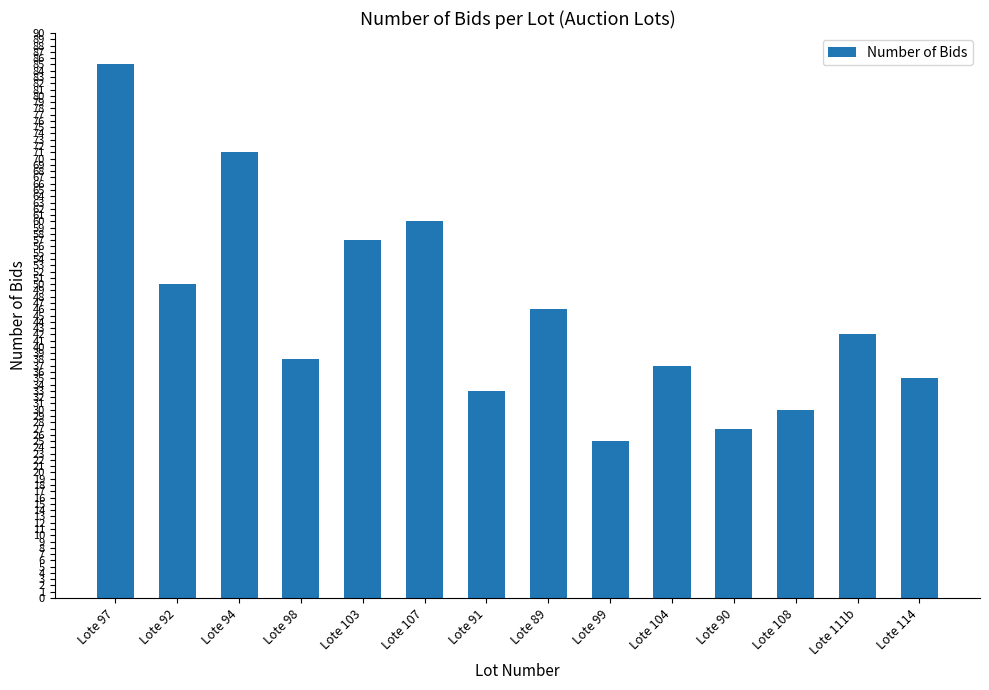

True or false: the data shows 37 at Lote 99.

False